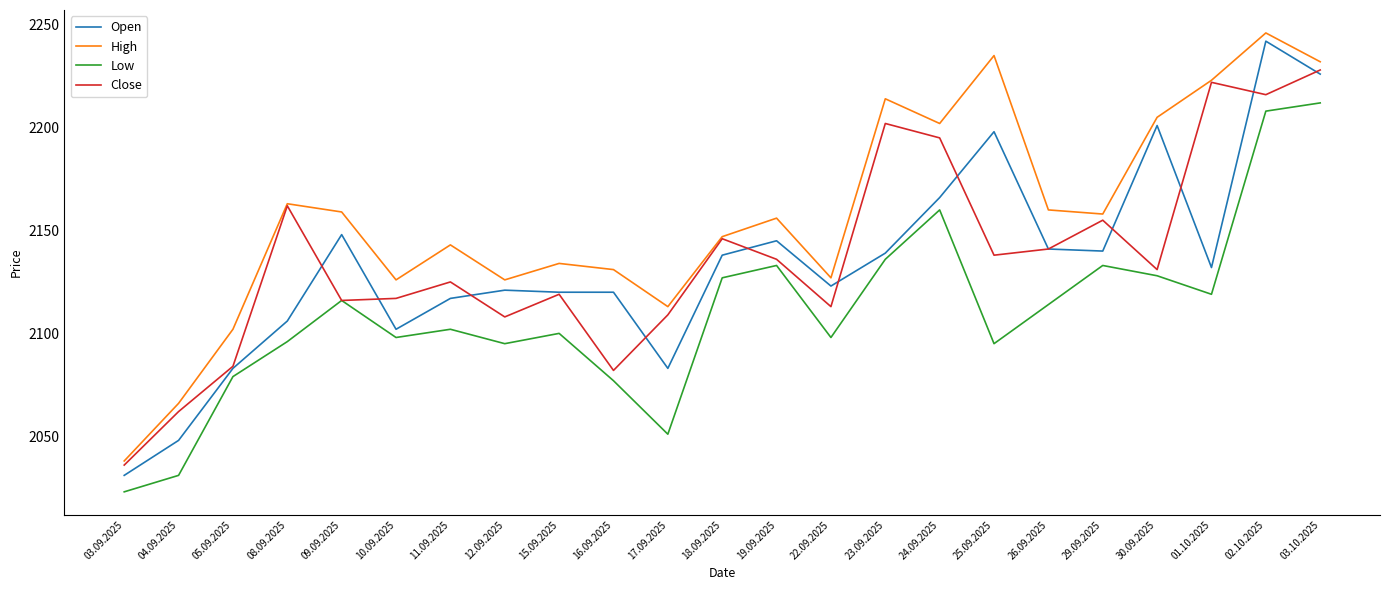

Does the chart display data point markers on the line(s)?

No